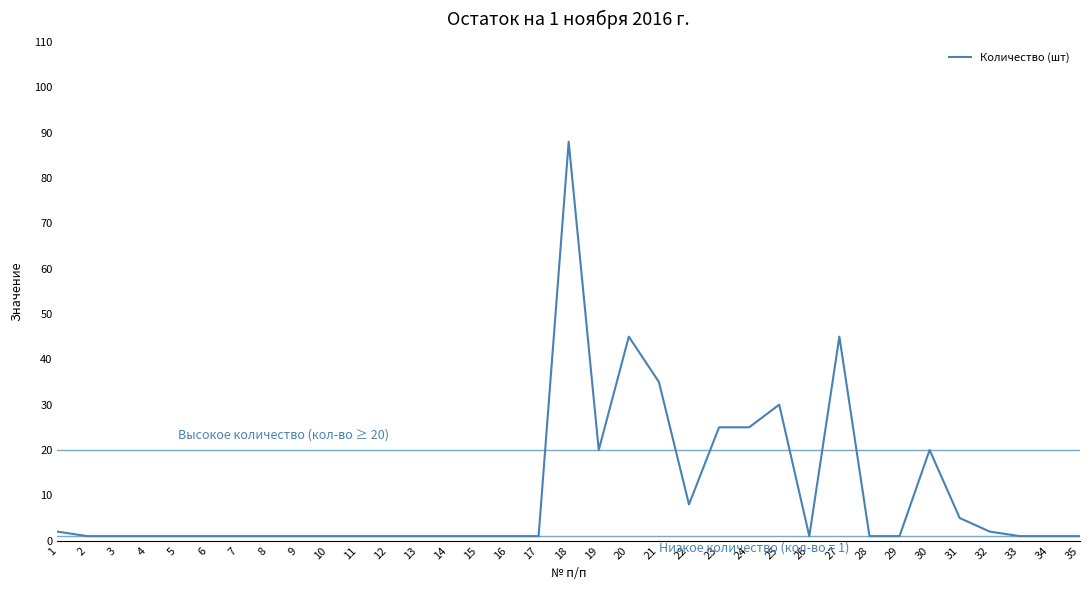

How many lines are shown in the chart?

1